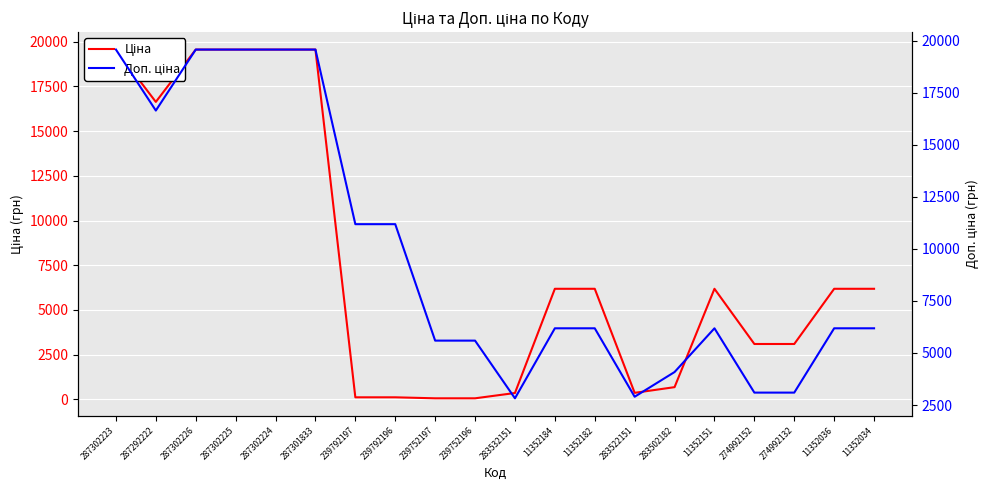

At which category does the chart reach its peak across all series?

287302223